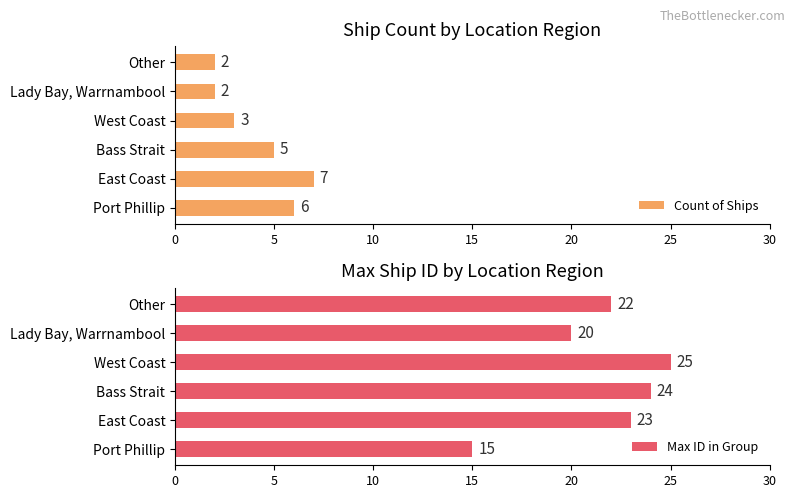

True or false: Count of Ships has a value of 7 at East Coast.

True